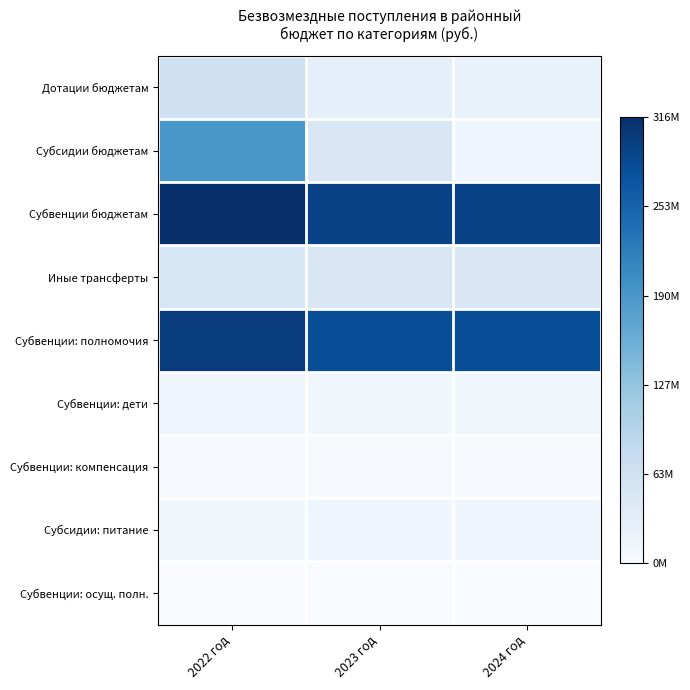

Which series changed the most between 2022 год and 2023 год?

Субсидии бюджетам